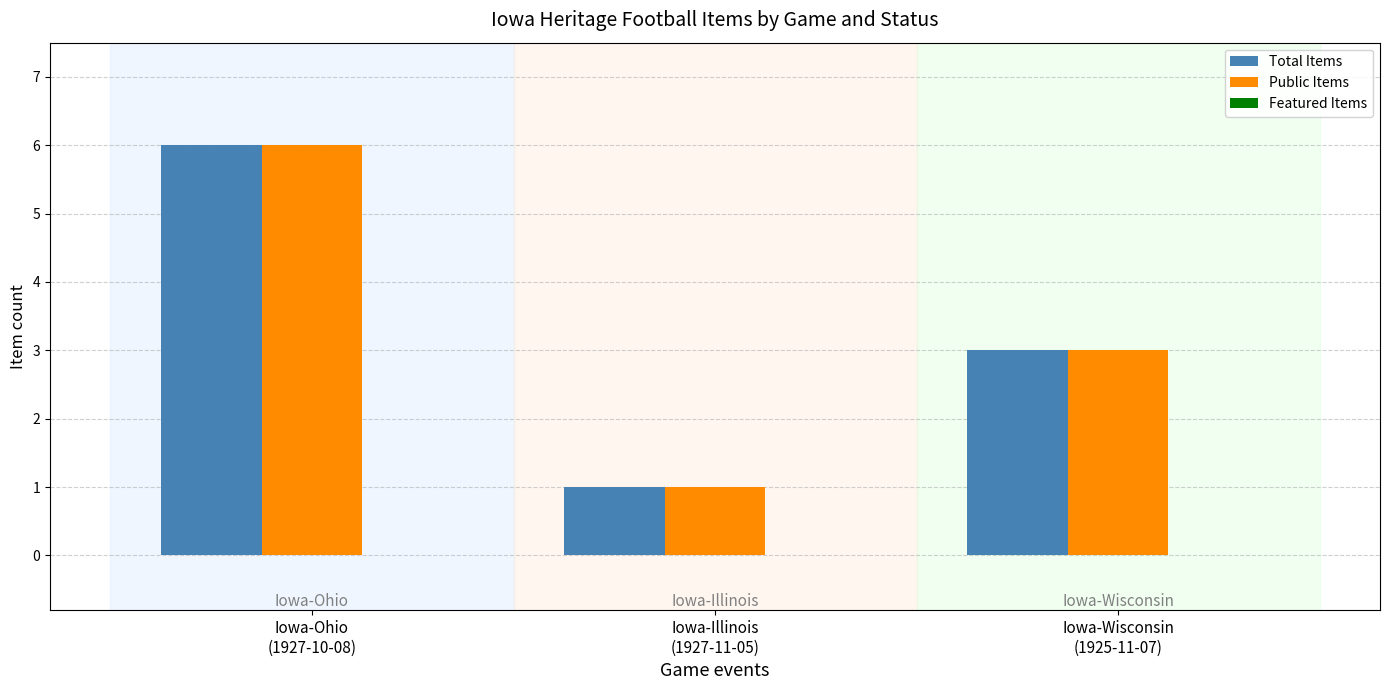

Is the value of Total Items at Iowa-Wisconsin
(1925-11-07) greater than the value of Public Items at Iowa-Ohio
(1927-10-08)?

No